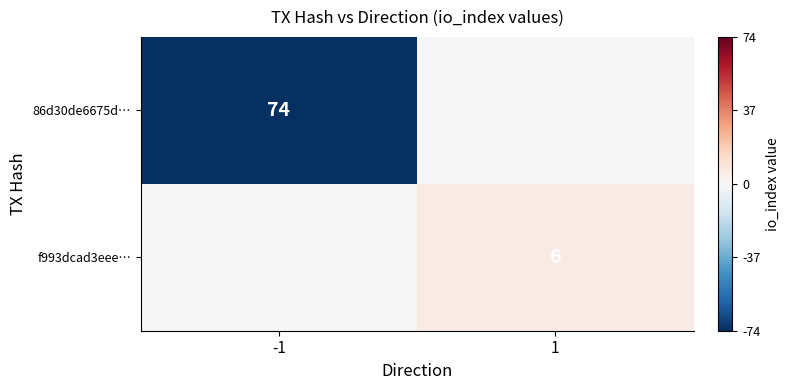

Is it true that f993dcad3eee… equals 6 at 1?

True